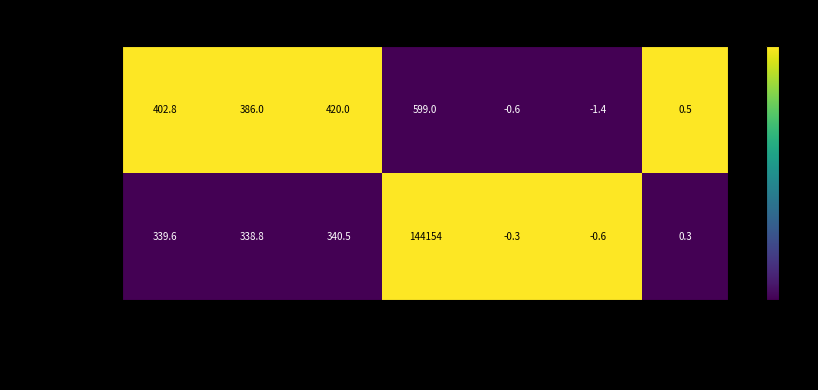

Reading left to right, list all the values displayed in this chart.

Minnesota: Age-Adjusted Rate=402.8	Lower 95% CI=386.0	Upper 95% CI=420.0	Avg Annual Count=599.0	Recent 5-Year Trend=-0.6	Lower Trend CI=-1.4	Upper Trend CI=0.5
US (SEER+NPCR): Age-Adjusted Rate=339.6	Lower 95% CI=338.8	Upper 95% CI=340.5	Avg Annual Count=144154.0	Recent 5-Year Trend=-0.3	Lower Trend CI=-0.6	Upper Trend CI=0.3